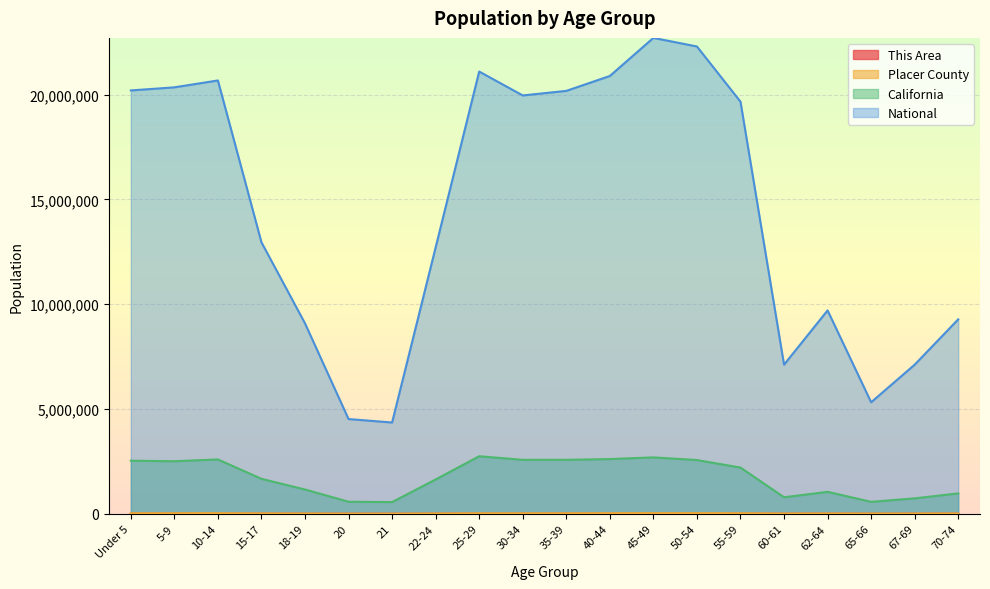

Does the chart display data point markers on the line(s)?

No